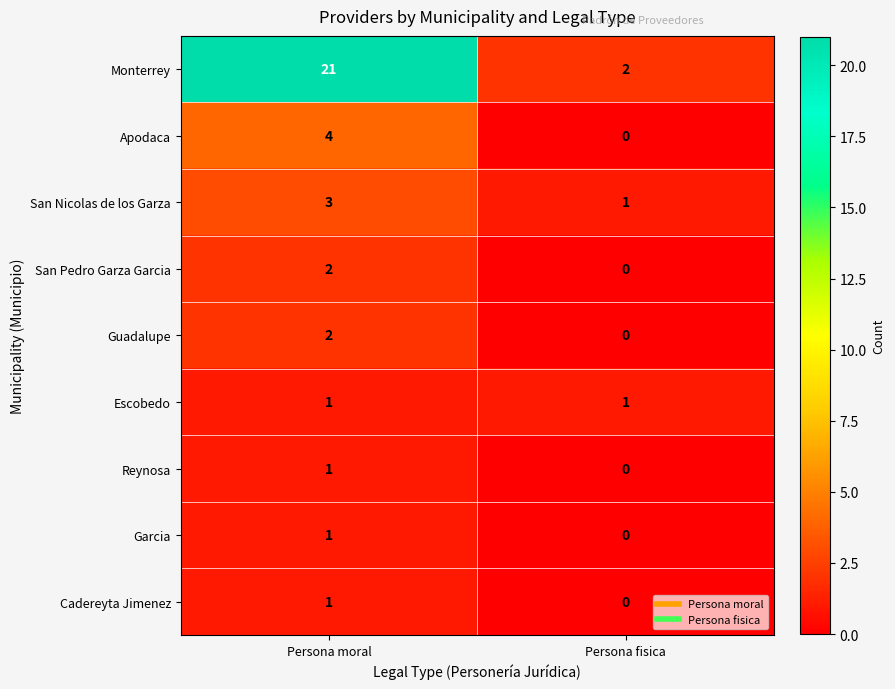

At which label is Garcia closest to 0?

Persona fisica